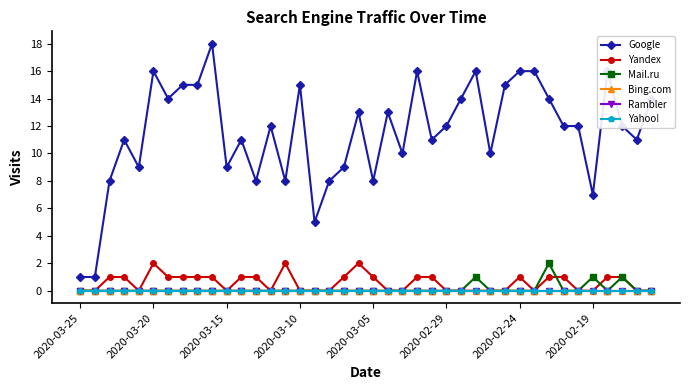

Does the chart have visible grid lines?

No